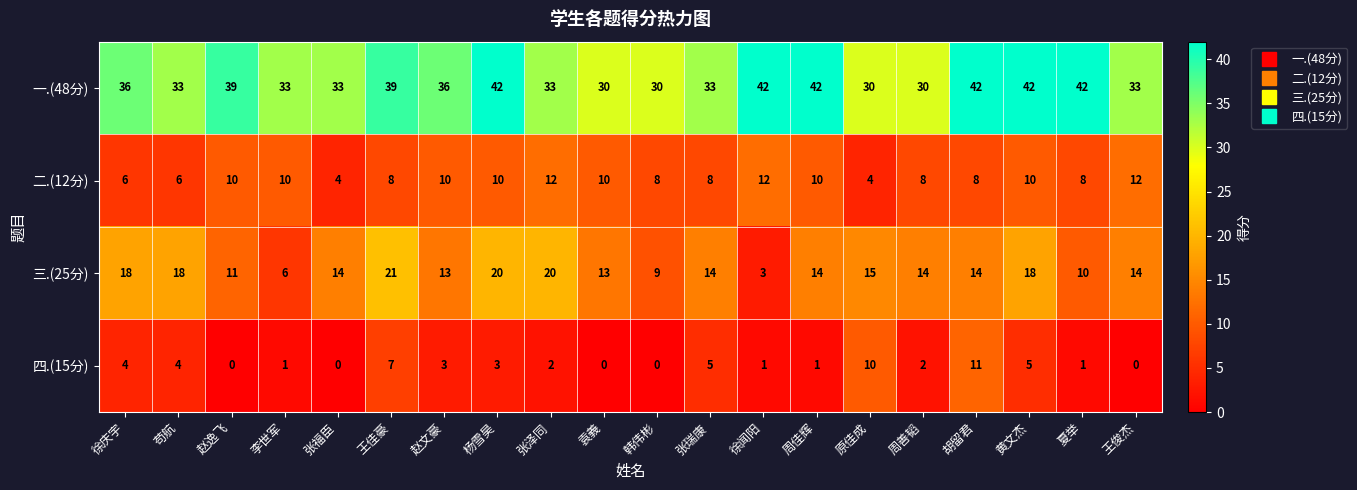

How many categories are shown in the chart?

20